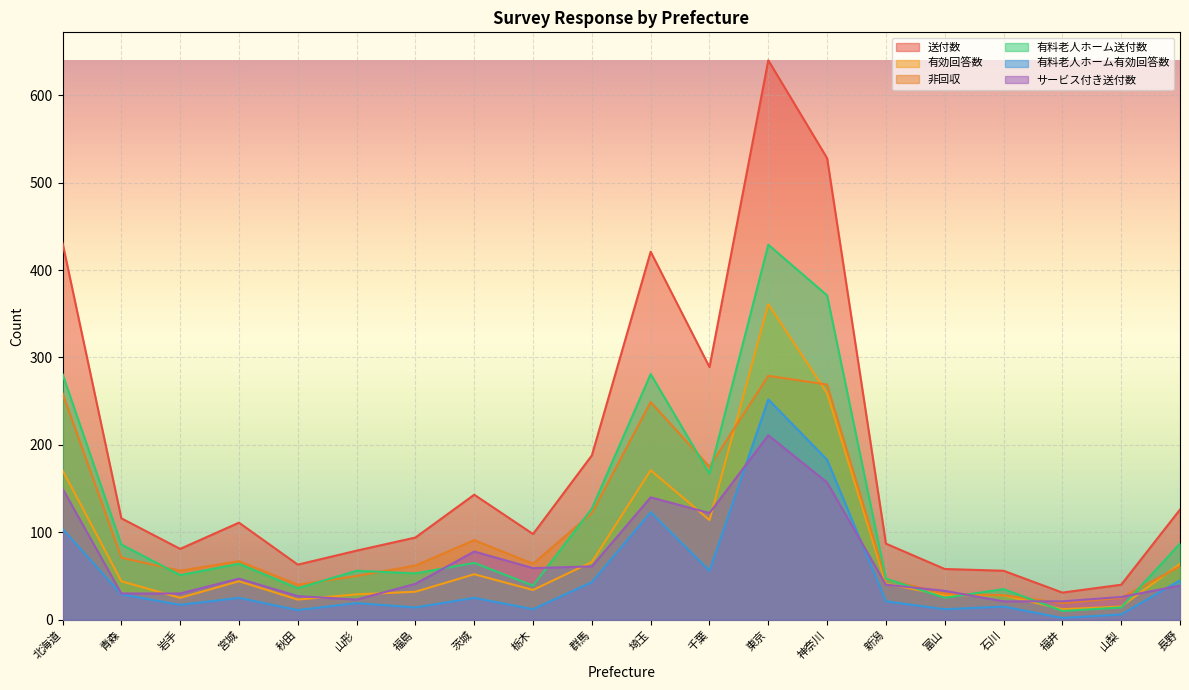

Reading left to right, list all the values displayed in this chart.

送付数: 431	116	81	111	63	79	94	143	98	188	421	289	640	528	87	58	56	31	40	126
有効回答数: 171	44	25	44	23	29	32	52	34	66	171	114	361	259	41	28	28	12	15	64
非回収: 259	71	56	67	40	50	62	91	64	122	249	175	279	269	46	30	28	19	25	61
有料老人ホーム送付数: 281	86	51	64	36	56	53	65	39	127	281	167	429	371	47	25	35	10	14	87
有料老人ホーム有効回答数: 104	29	17	25	11	19	14	25	12	43	123	56	252	183	21	12	15	2	6	45
サービス付き送付数: 150	30	30	47	27	23	41	78	59	61	140	122	211	157	40	33	21	21	26	39